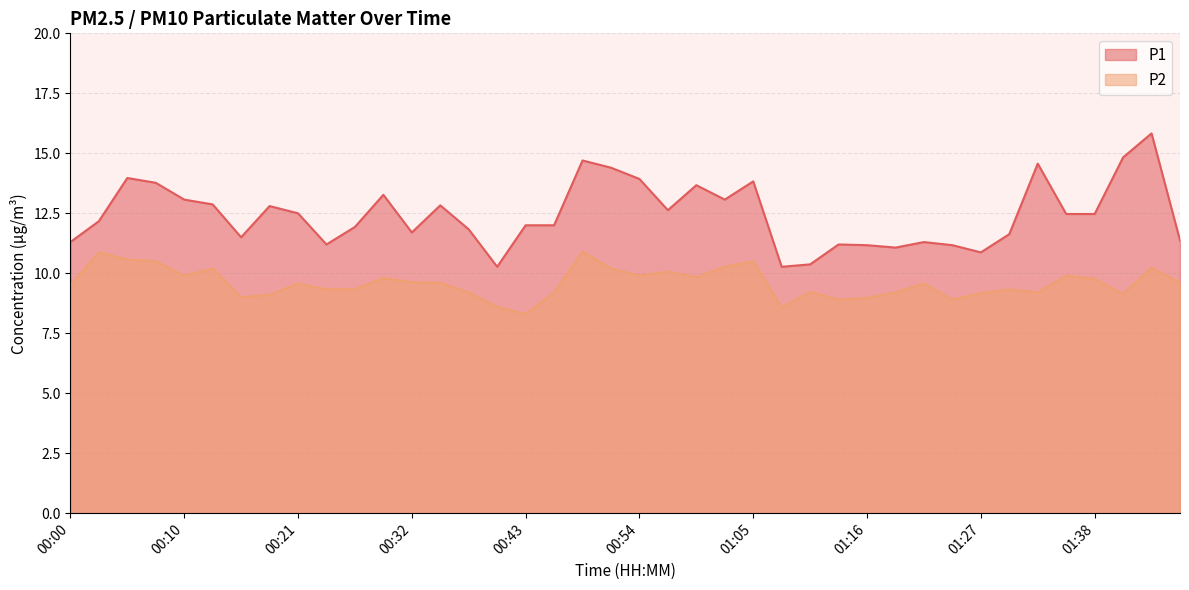

Where does the P1 series first go above 12?

00:02